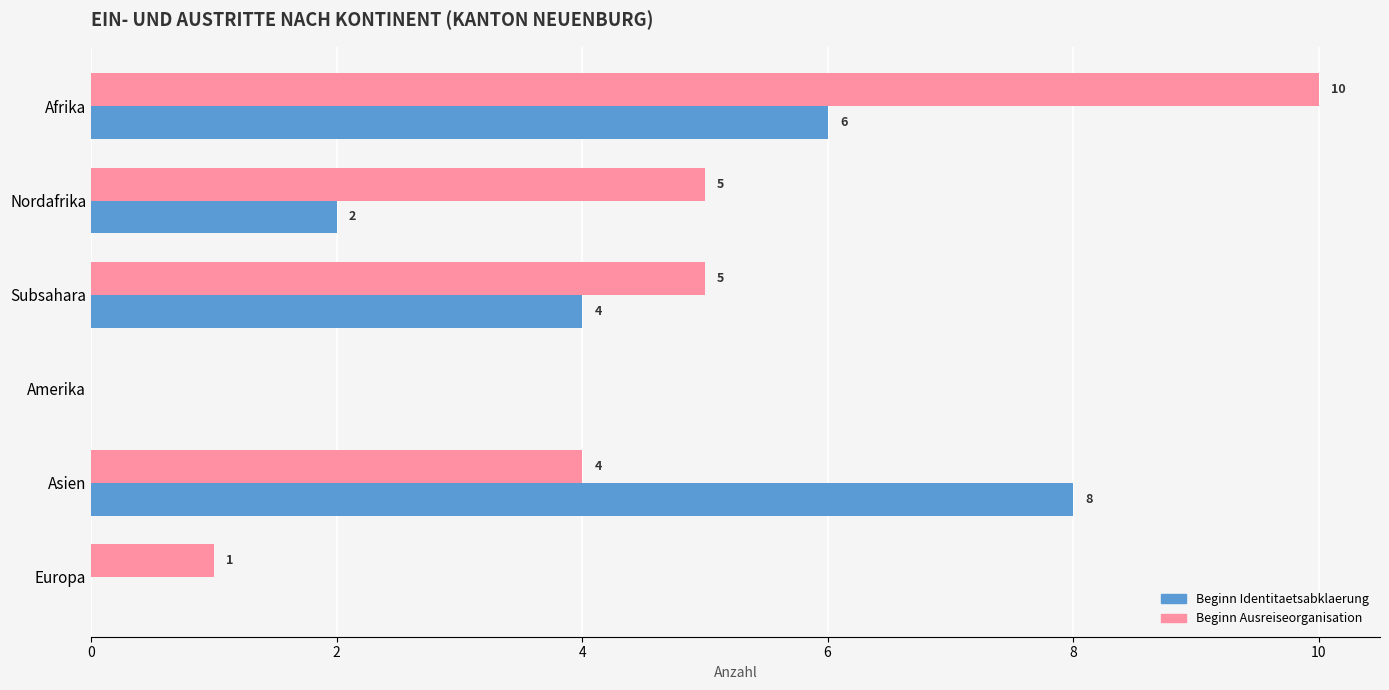

How many distinct data groups are displayed?

2